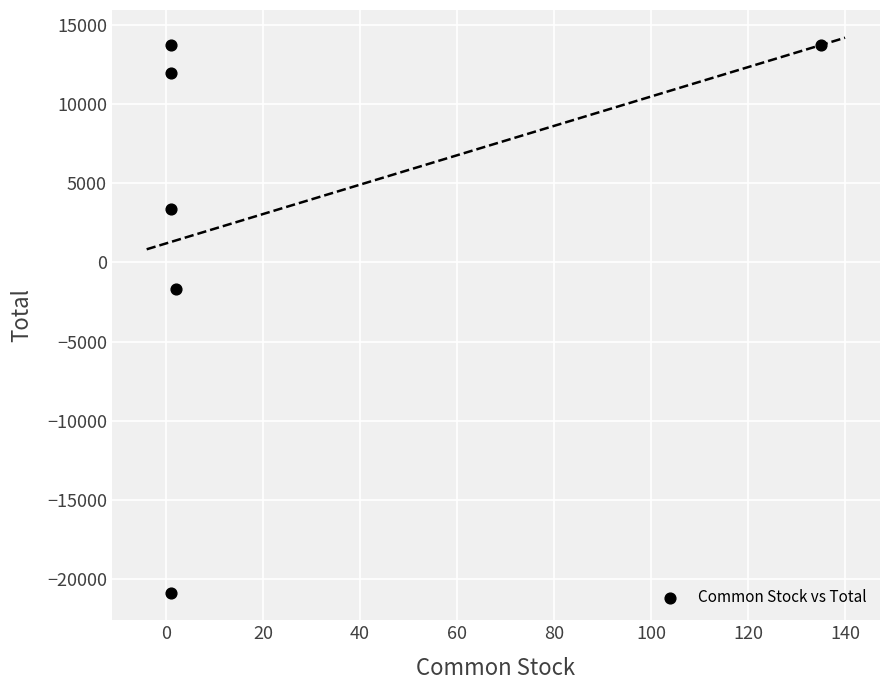

What is the range of Y values (max minus min)?

34607